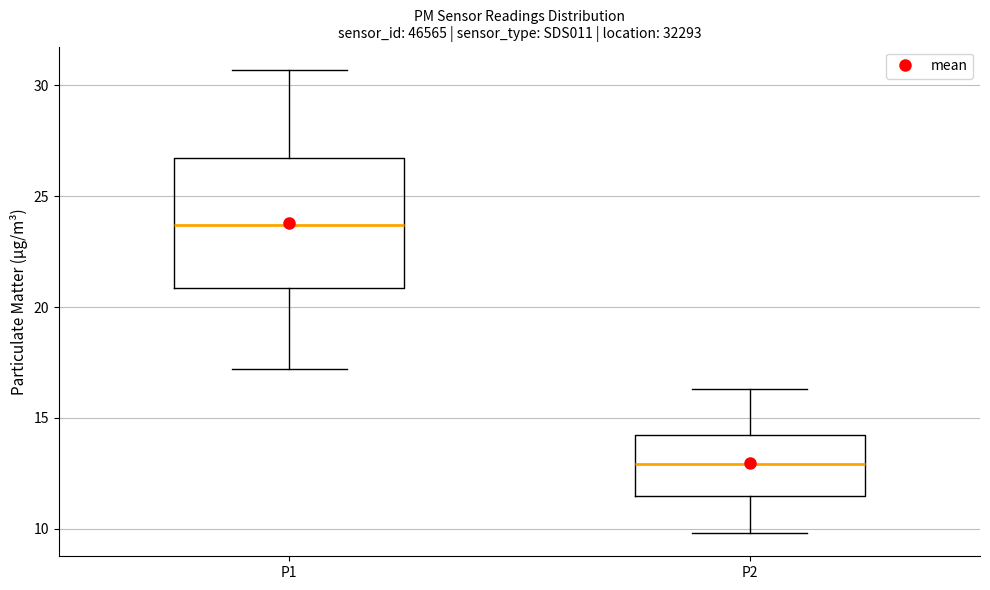

Reading left to right, transcribe this box plot: for each box, give where its median line is, the range the box spans, and where its two whiskers end, as read against the y-axis. The values are not printed on the chart, so give them approximately, as read against the axis.

P1: median 23.5, box 21.0 to 26.5, whiskers 17.0 to 30.5
P2: median 13.0, box 11.5 to 14.0, whiskers 10.0 to 16.5